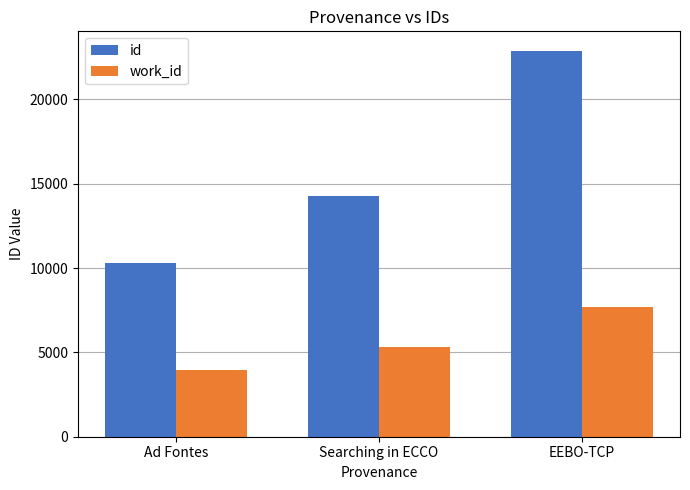

What is the total value across all series at EEBO-TCP?

30589